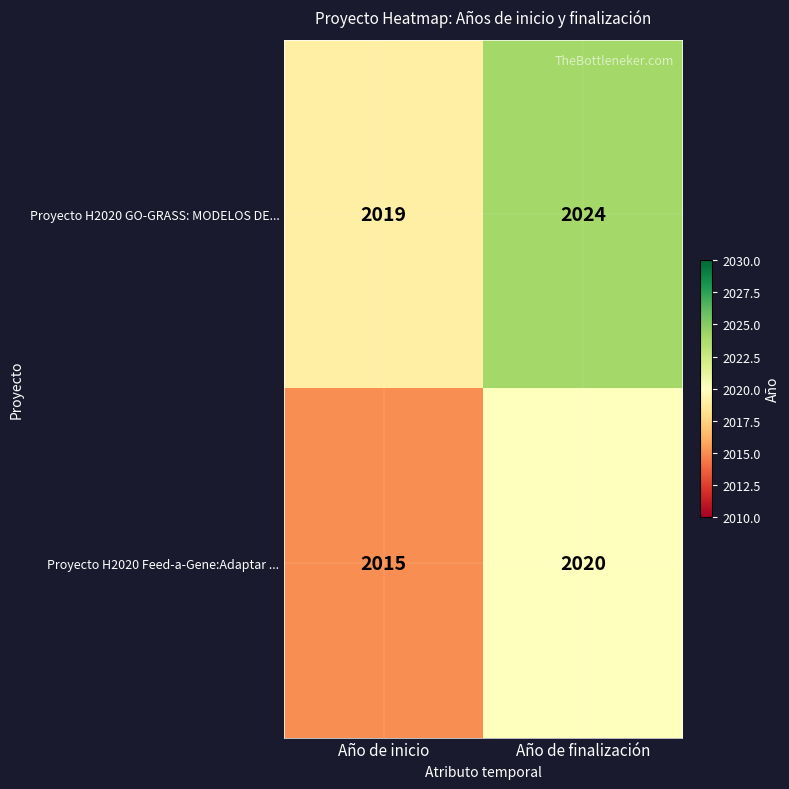

At which label does Proyecto H2020 GO-GRASS: MODELOS DE... reach its peak?

Año de finalización